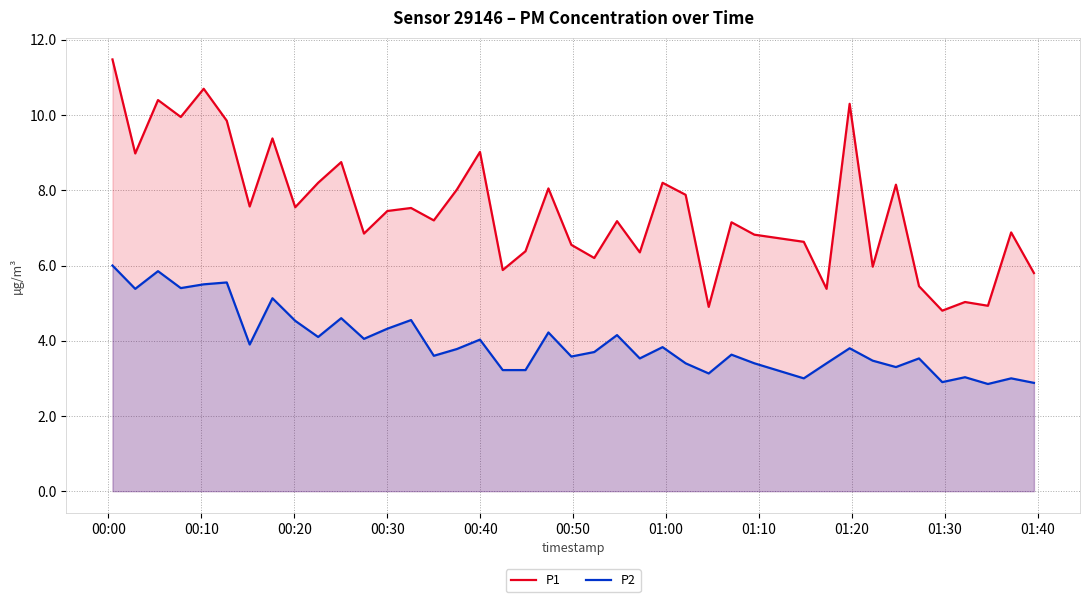

What is the minimum value shown in the chart?

2.9